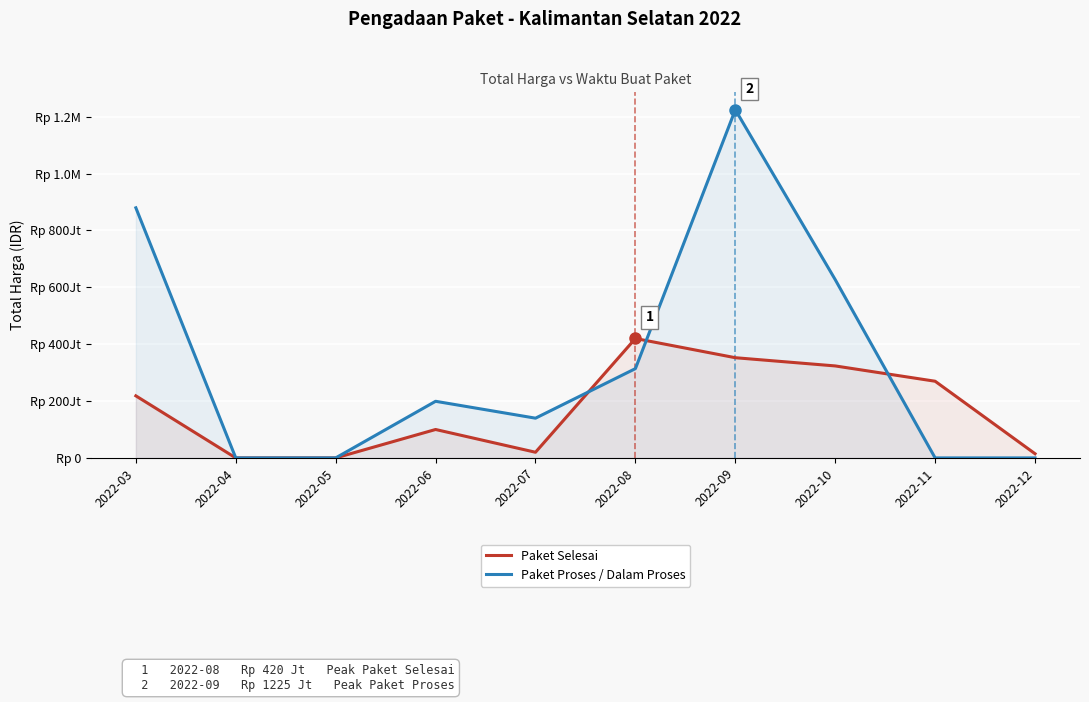

Rank the series by their maximum value, from lowest to highest.

Paket Selesai, Paket Proses / Dalam Proses